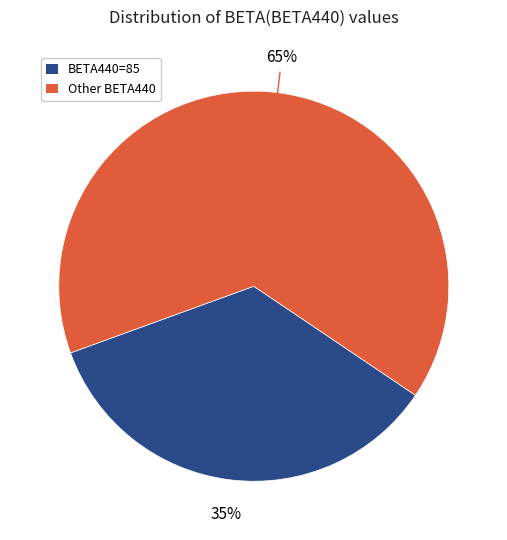

The BETA440=85 slice represents 35% of the pie. True or false?

True